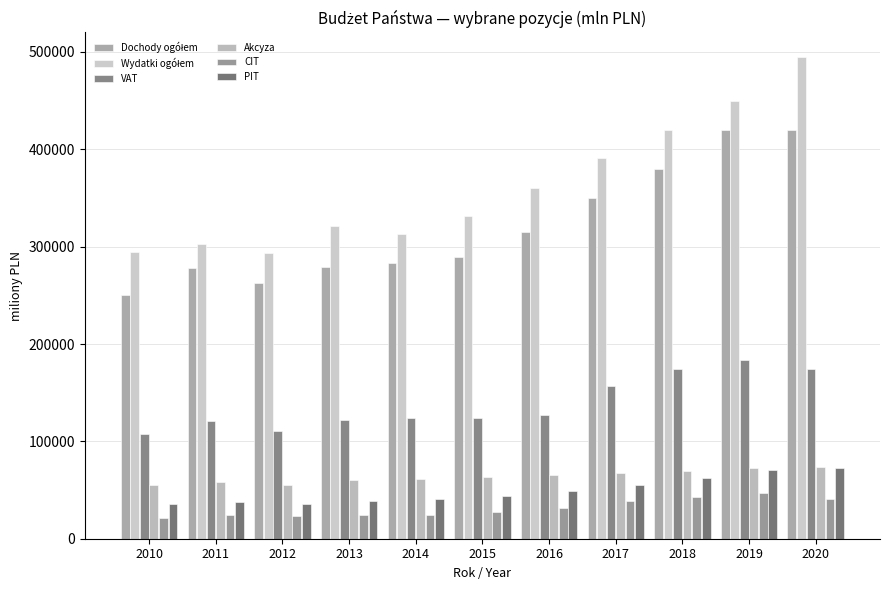

The value of CIT at 2012 is 22916.1. True or false?

True